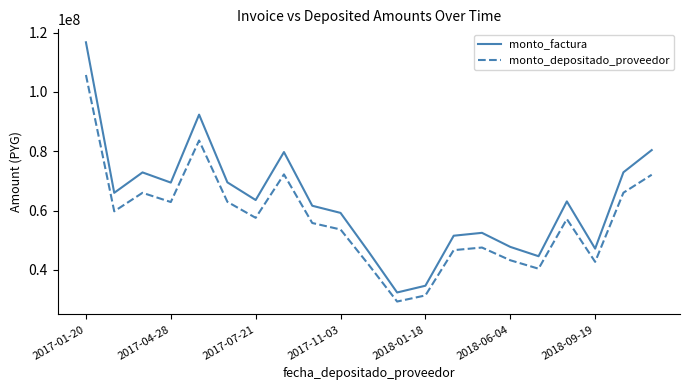

Which series has the largest total across all categories?

monto_factura